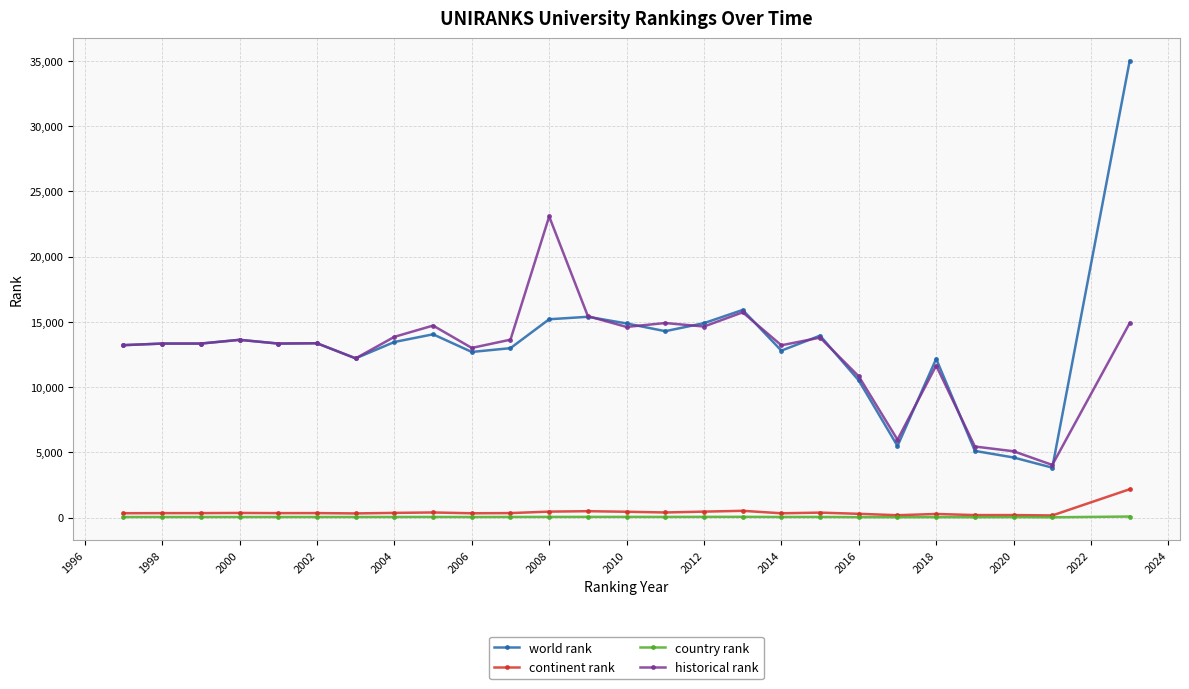

What is the difference between the maximum and minimum values in the continent rank series?

2010.0